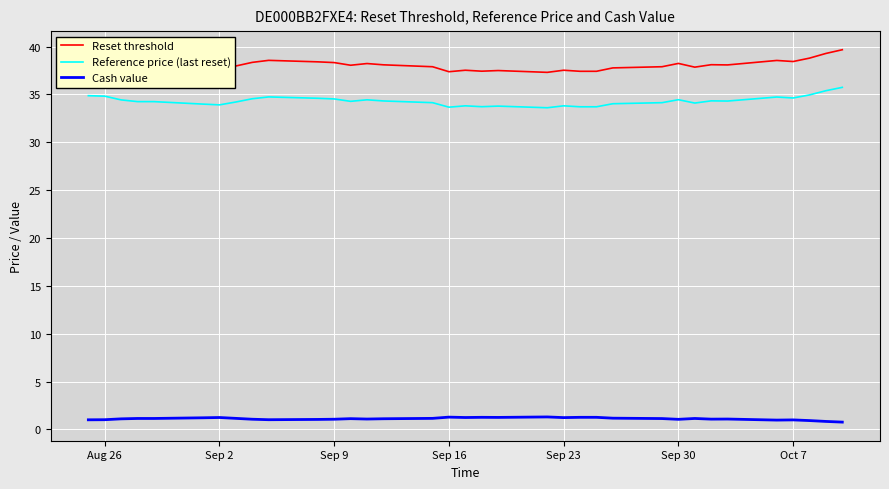

Rank the series by their maximum value, from lowest to highest.

Cash value, Reference price (last reset), Reset threshold